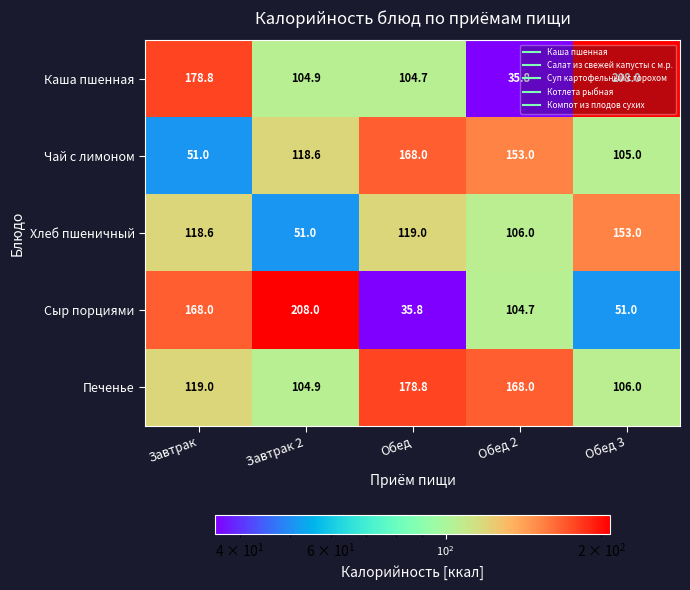

What is the total value across all series at Обед 2?

567.5